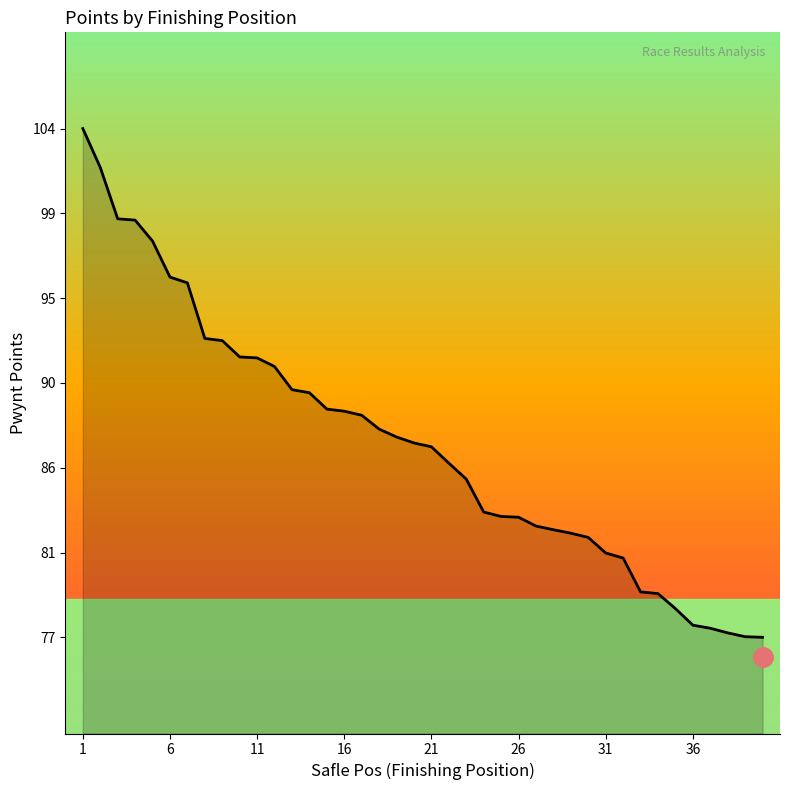

Does the chart have visible grid lines?

No